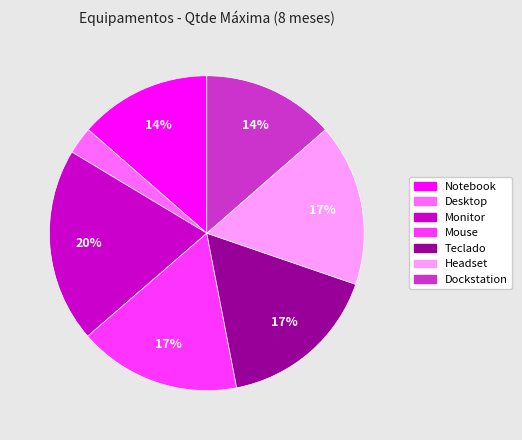

Does any single category account for the majority?

No